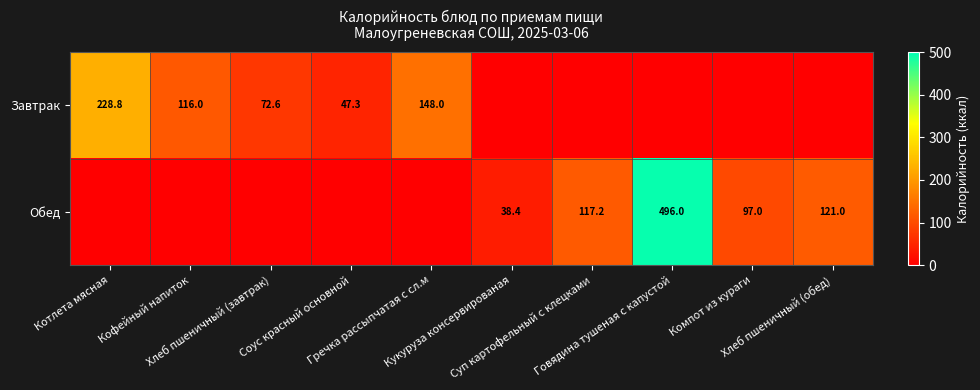

Rank the series by their average value, from lowest to highest.

Завтрак, Обед